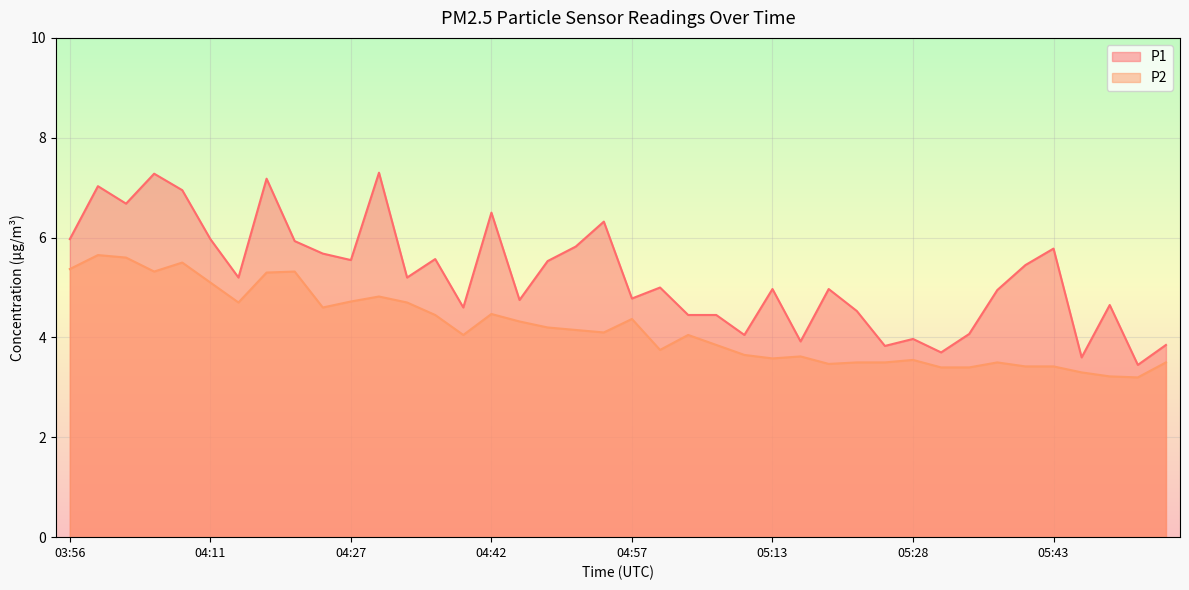

Which series has the largest range (max minus min)?

P1